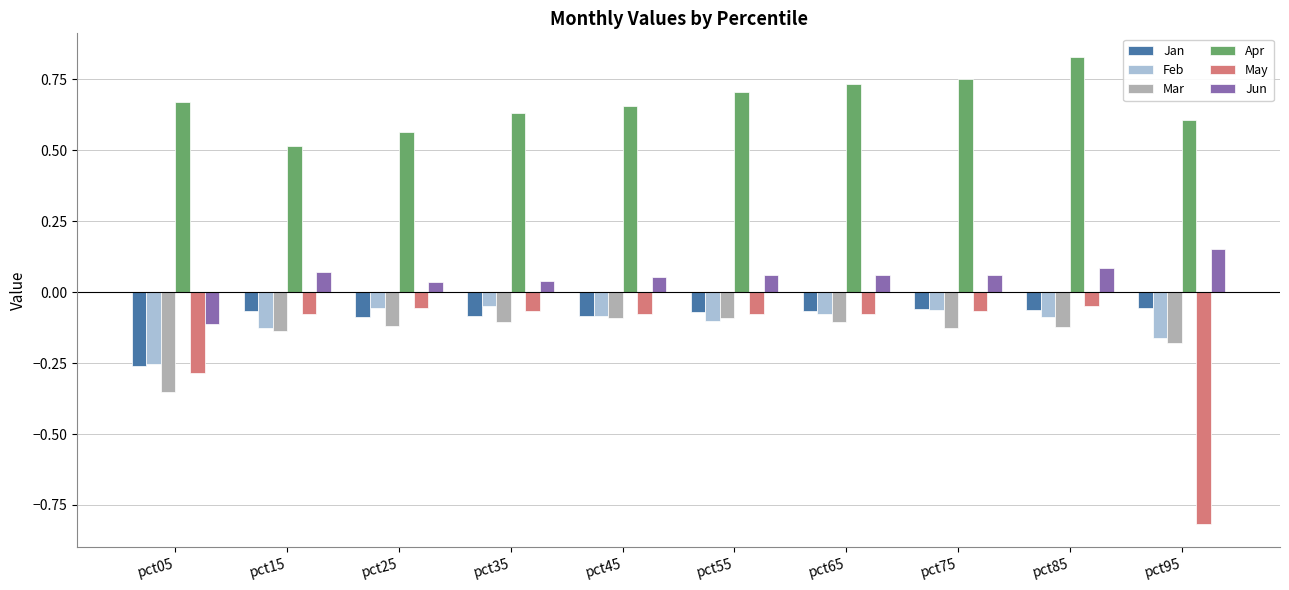

Which series has the largest total across all categories?

Apr